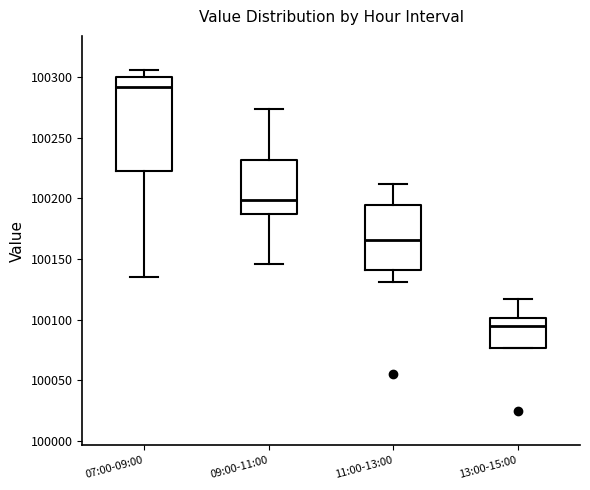

Reading left to right, transcribe this box plot: for each box, give where its median line is, the range the box spans, and where its two whiskers end, as read against the y-axis. The values are not printed on the chart, so give them approximately, as read against the axis.

07:00-09:00: median 100290, box 100225 to 100300, whiskers 100135 to 100305
09:00-11:00: median 100200, box 100185 to 100230, whiskers 100145 to 100275
11:00-13:00: median 100165, box 100140 to 100195, whiskers 100130 to 100210
13:00-15:00: median 100095, box 100075 to 100100, whiskers 100075 to 100115